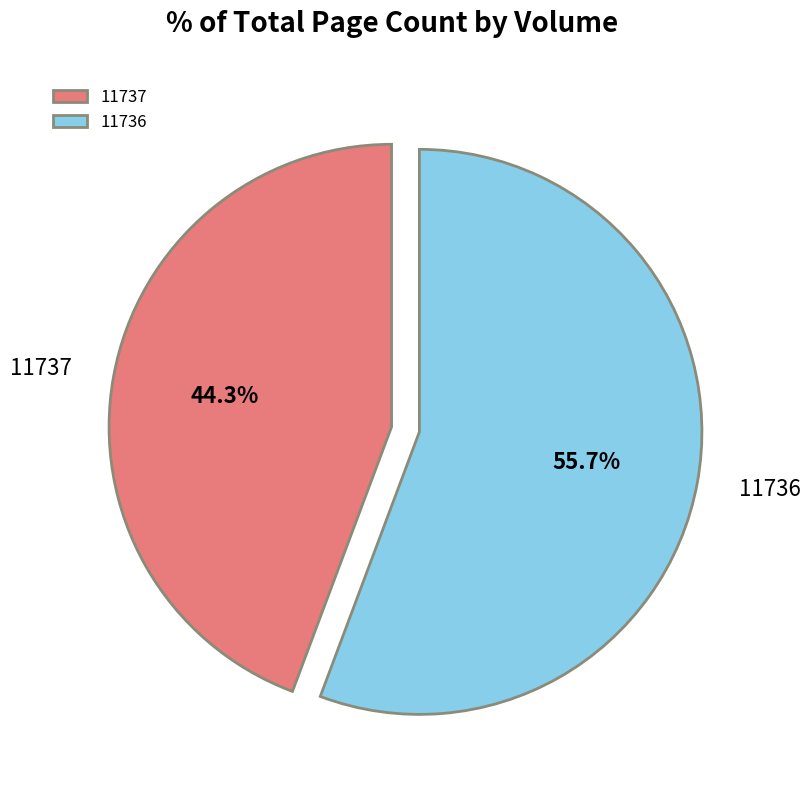

Which has a higher value, 11737 or 11736?

11736